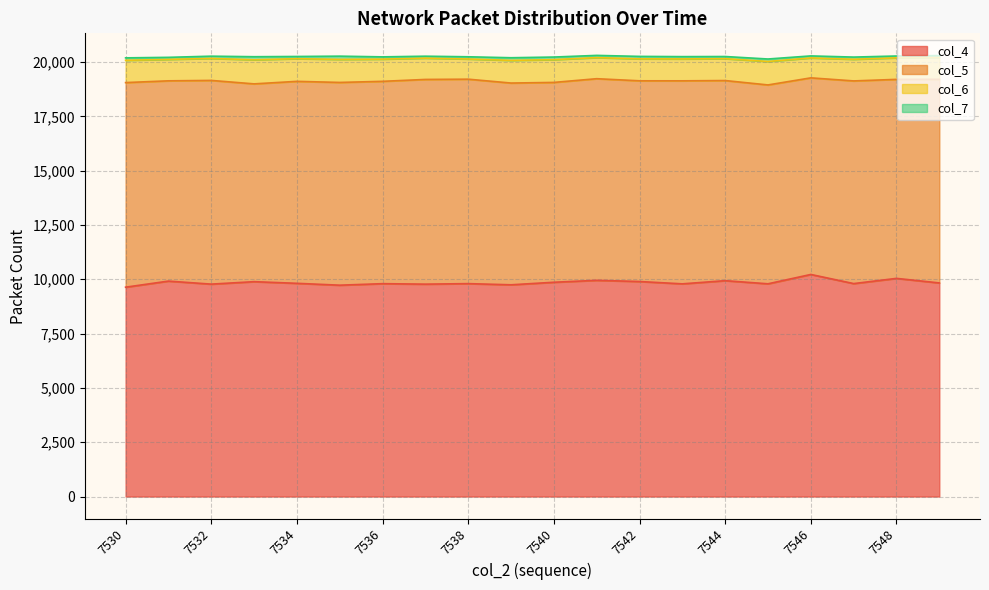

The value of col_4 at 7532 is 4431. True or false?

False